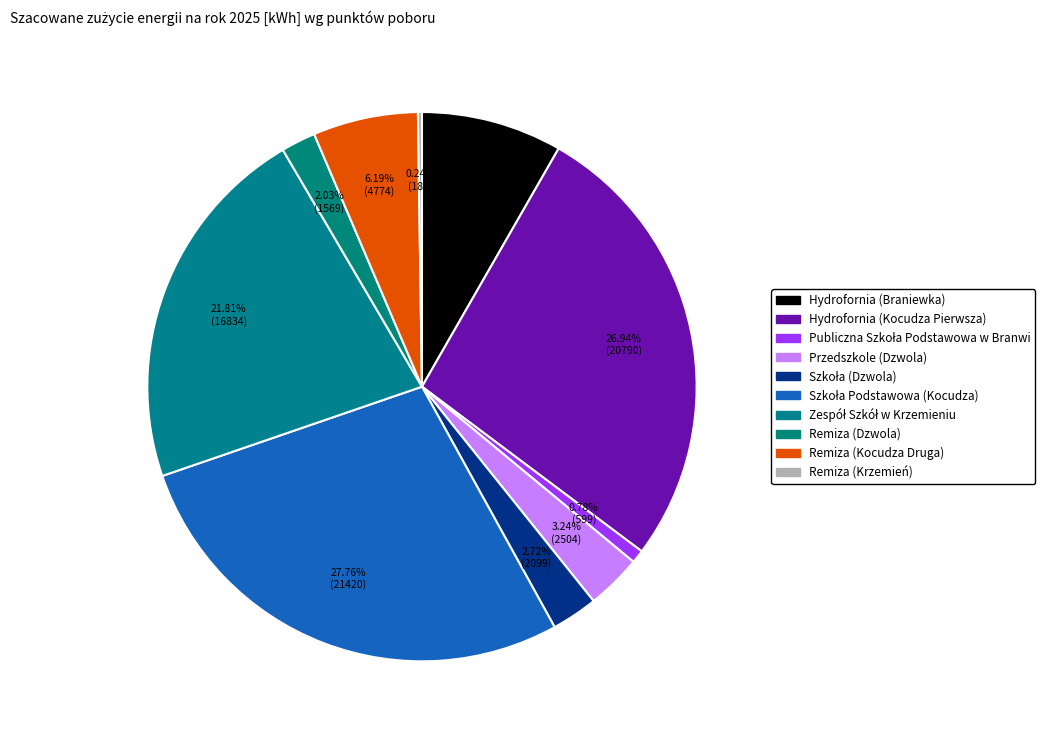

Which slice is the smallest?

Remiza (Krzemień)